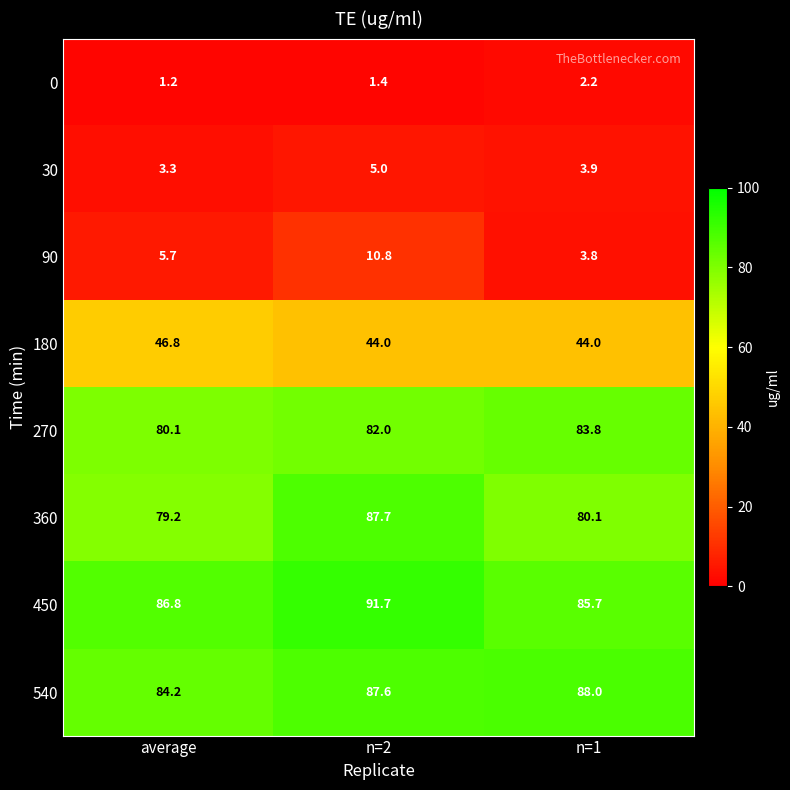

What is the approximate value of 0 at n=2?

1.4